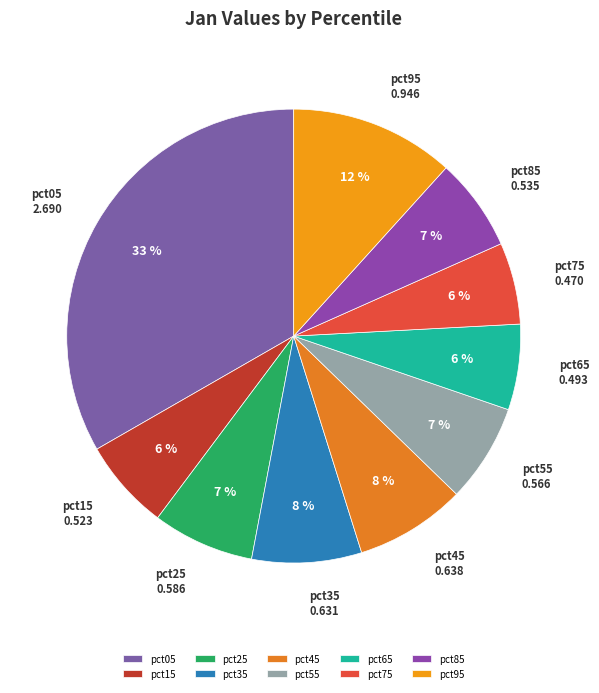

Which slice is the largest?

pct05